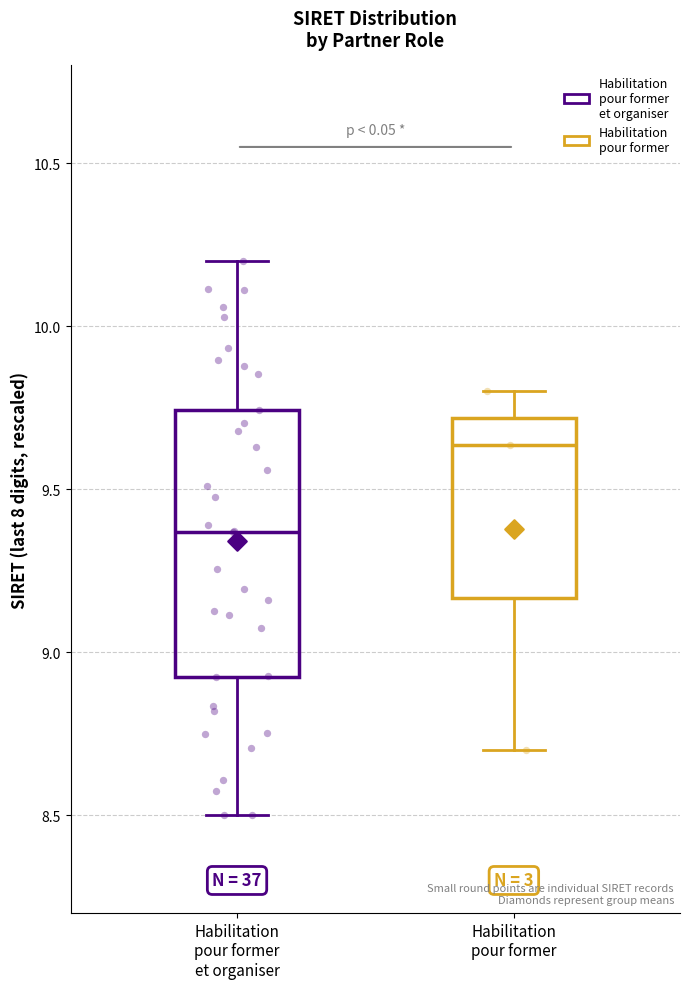

Where is the upper edge of the box for Habilitation pour former on the y-axis? The values are not printed on the chart, so give them approximately, as read against the axis.

9.70